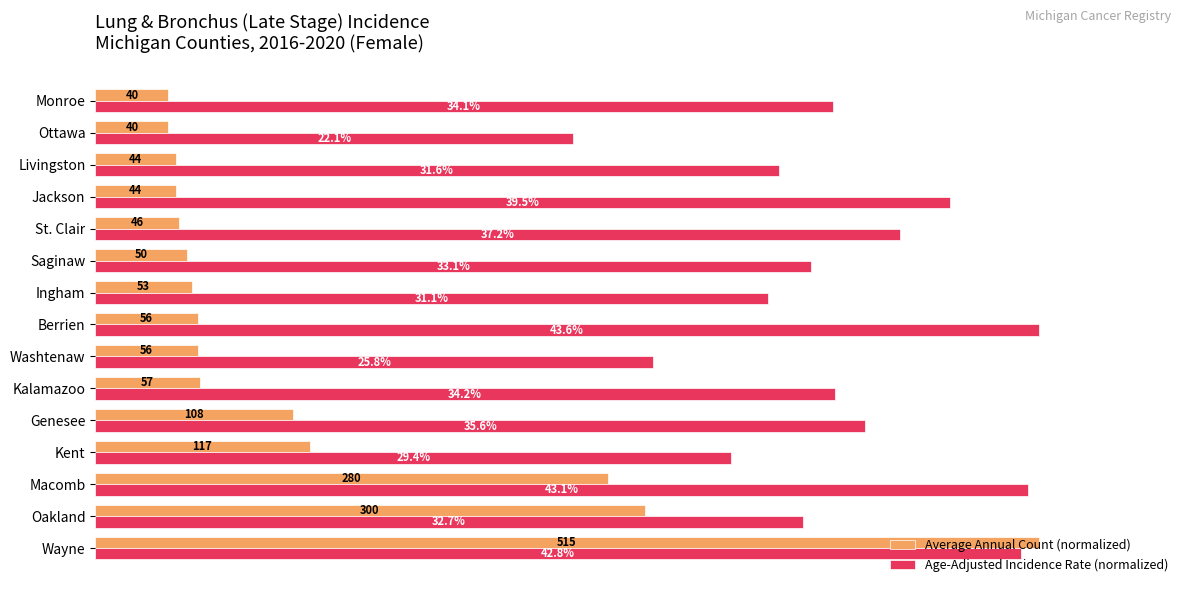

What are all the series names shown in the legend?

Average Annual Count (normalized), Age-Adjusted Incidence Rate (normalized)